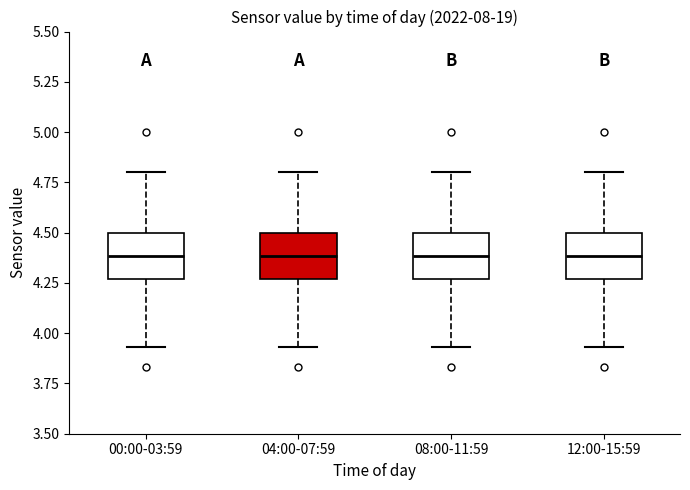

Reading left to right, read every box against the y-axis: the position of its median line, the range the box covers, and the ends of its whiskers. The values are not printed on the chart, so give them approximately, as read against the axis.

00:00-03:59: median 4.40, box 4.25 to 4.50, whiskers 3.95 to 4.80
04:00-07:59: median 4.40, box 4.25 to 4.50, whiskers 3.95 to 4.80
08:00-11:59: median 4.40, box 4.25 to 4.50, whiskers 3.95 to 4.80
12:00-15:59: median 4.40, box 4.25 to 4.50, whiskers 3.95 to 4.80